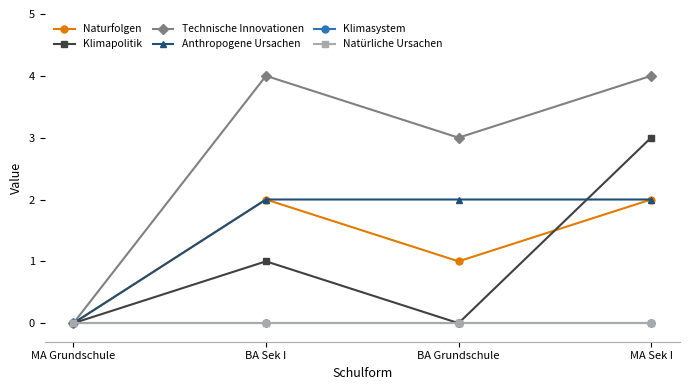

Is it true that Naturfolgen equals 2 at BA Sek I?

True